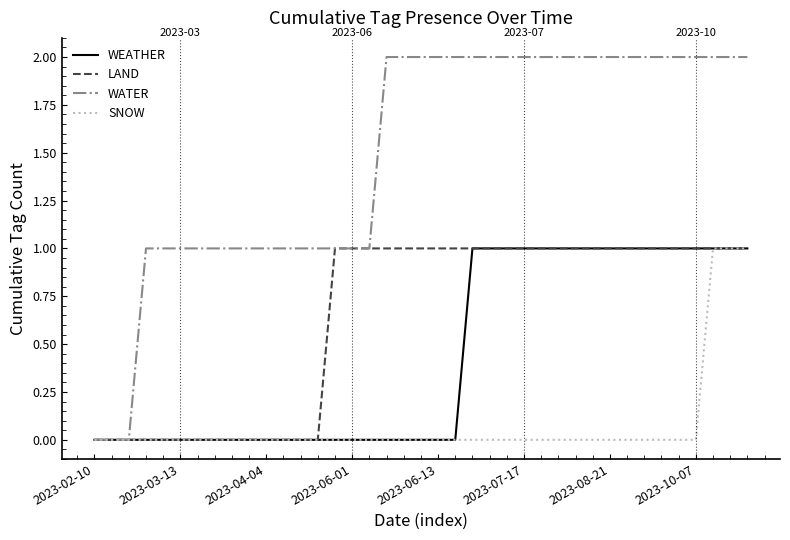

Which series has the largest total across all categories?

WATER